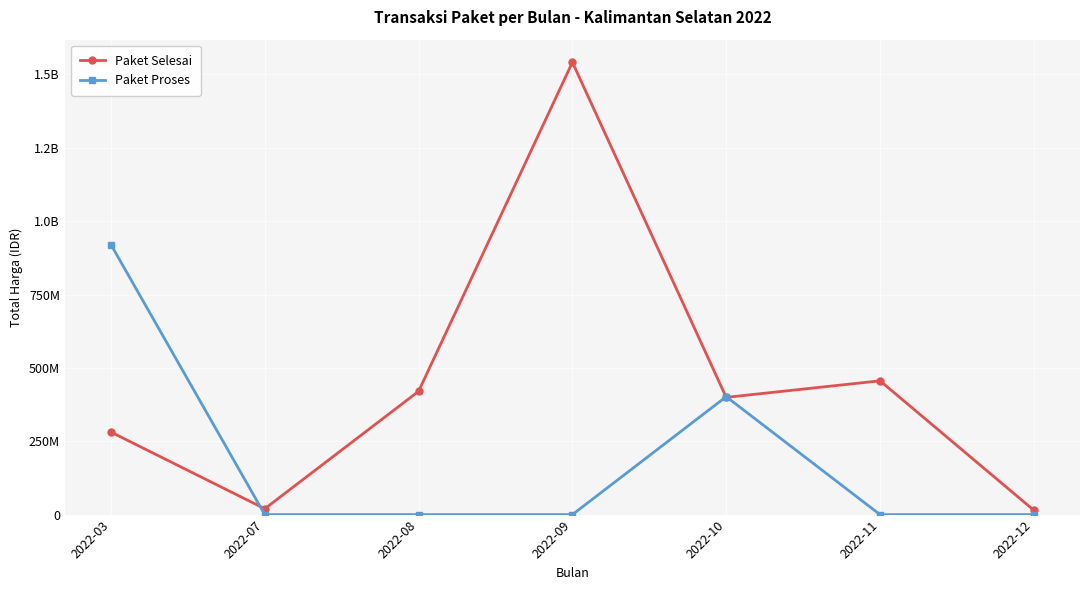

Does the chart have visible grid lines?

Yes